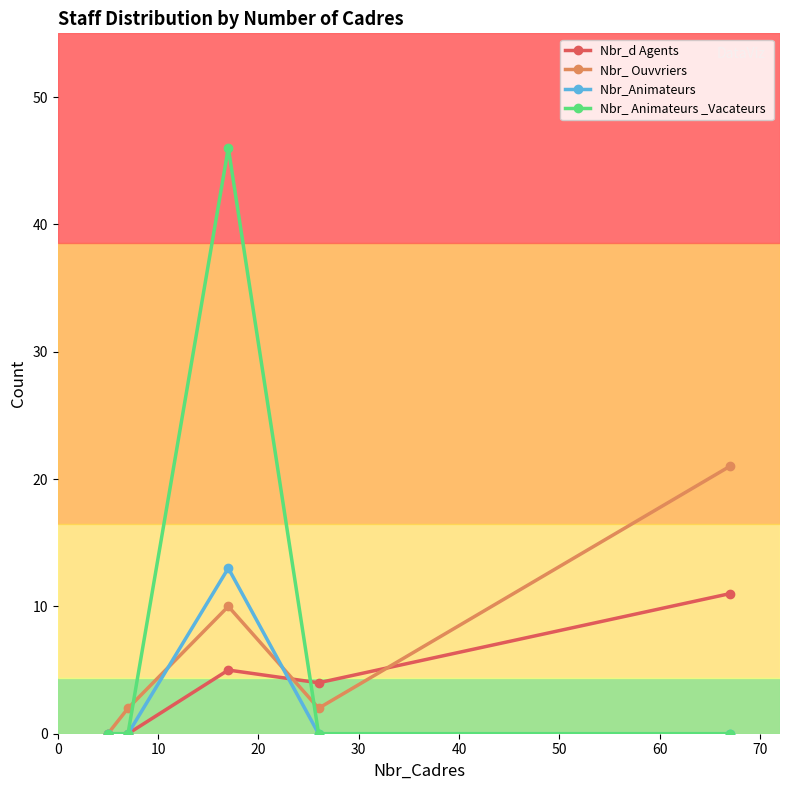

What is the maximum value shown in the chart?

46